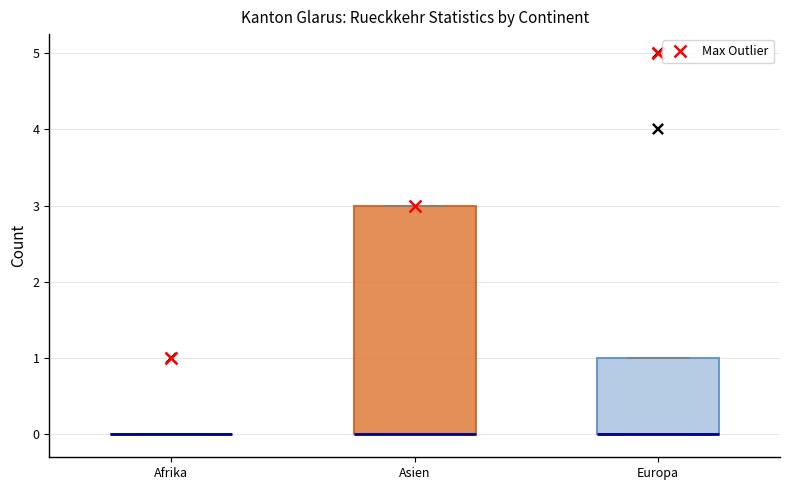

Reading left to right, read every box against the y-axis: the position of its median line, the range the box covers, and the ends of its whiskers. The values are not printed on the chart, so give them approximately, as read against the axis.

Afrika: box collapsed to a line at 0, whiskers 0 to 0
Asien: median 0 (drawn on the box's lower edge), box 0 to 3, whiskers 0 to 3
Europa: median 0 (drawn on the box's lower edge), box 0 to 1, whiskers 0 to 1